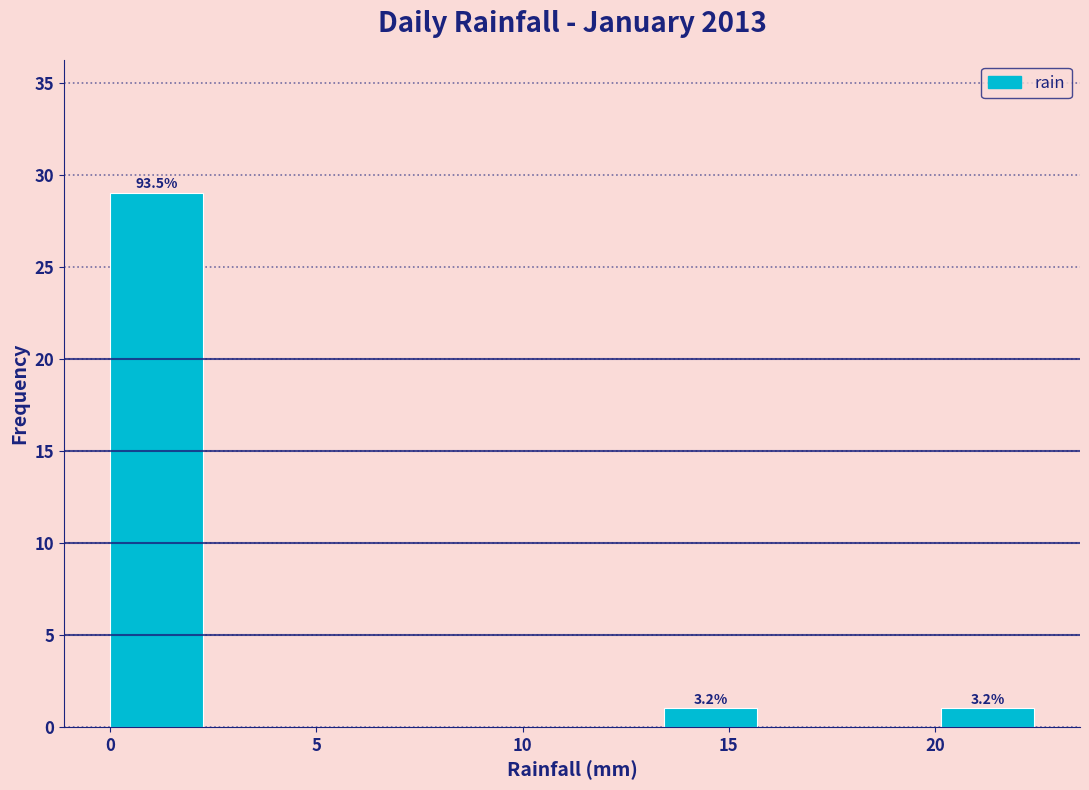

Over which range of the x-axis is the bar tallest?

0.0 to 2.0